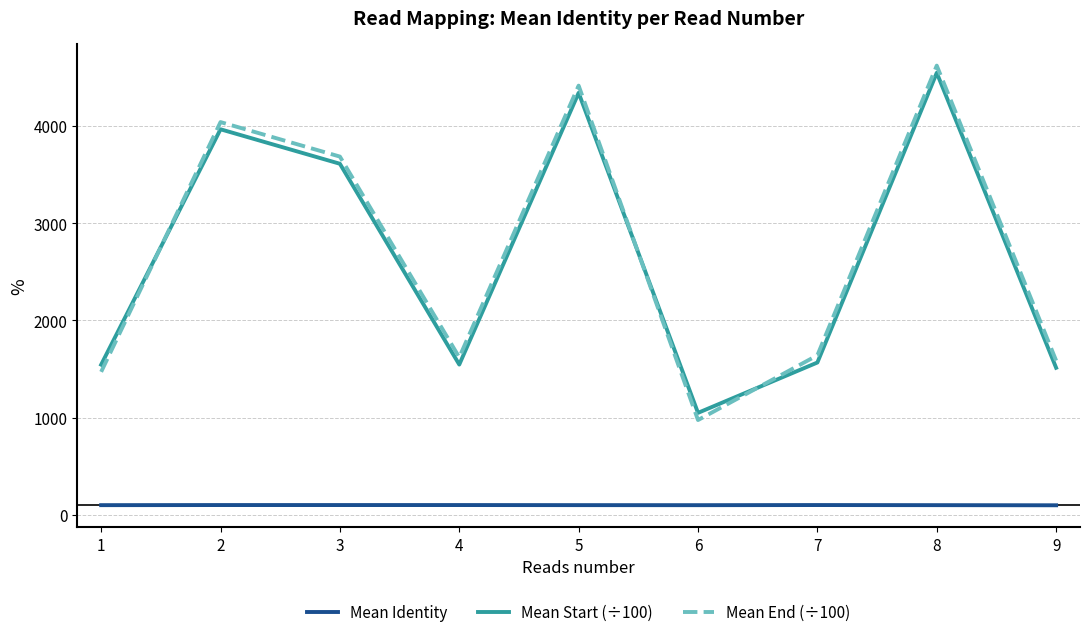

What is the difference between the Mean Start (÷100) values at 6 and 9?

464.0